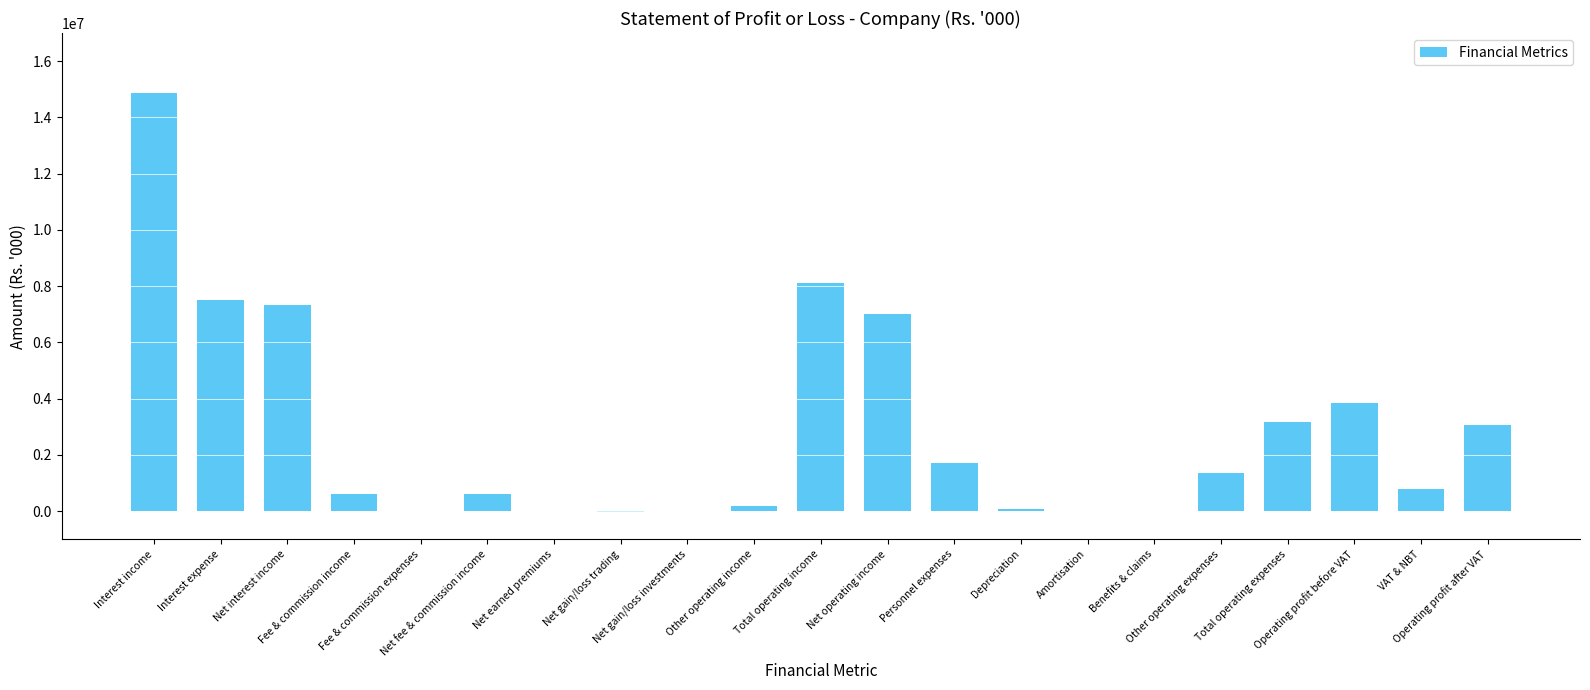

At which label does the data first exceed 784087?

Interest income